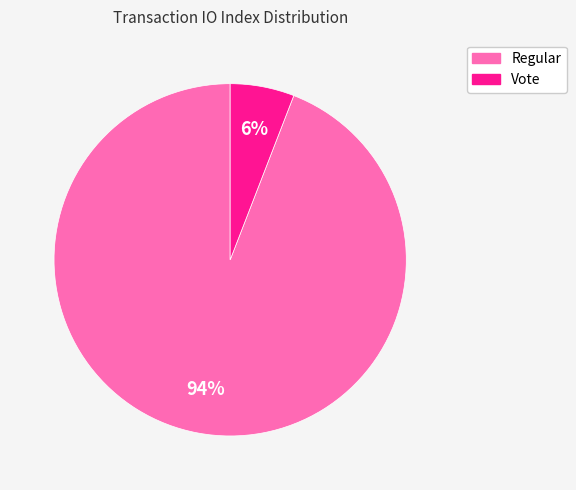

How many slices are in this pie chart?

2